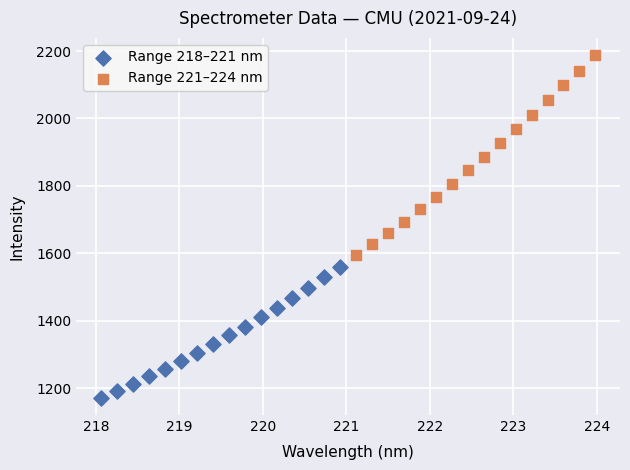

Which series has the widest spread of Y values?

Range 221–224 nm